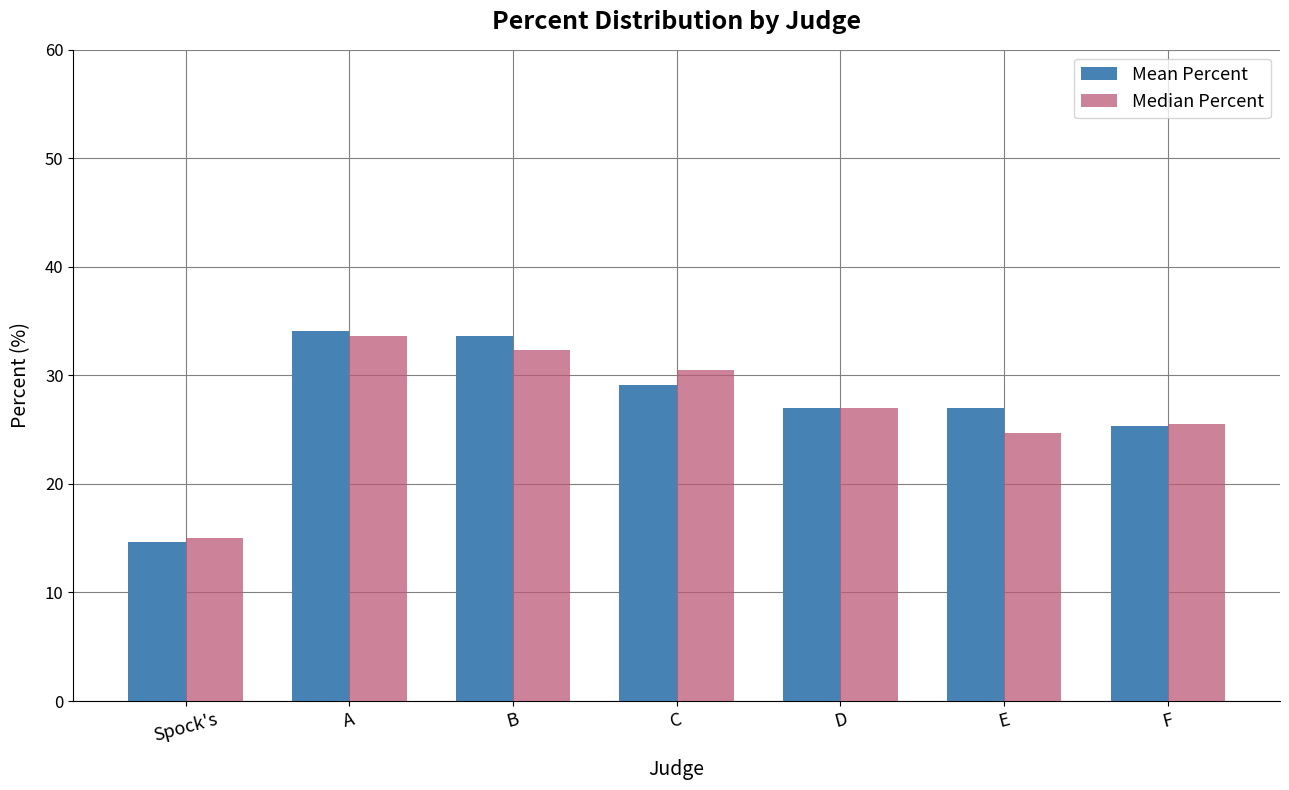

What is the label of the 3rd bar from the right?

D